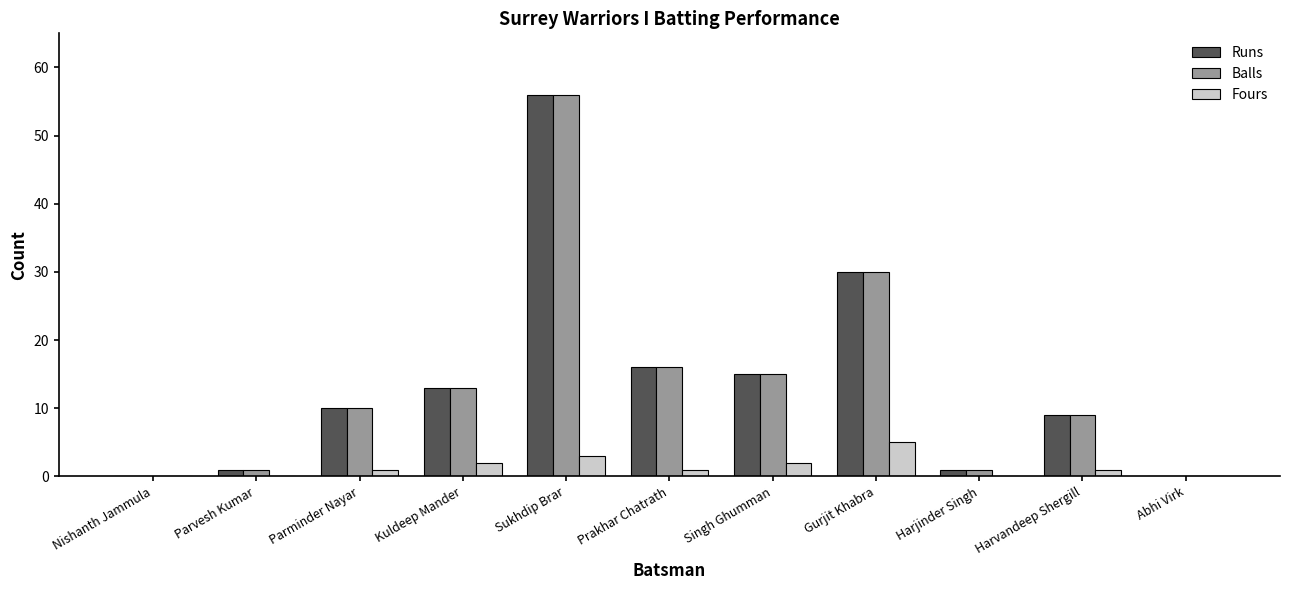

Where is Balls nearest to the value 28?

Gurjit Khabra